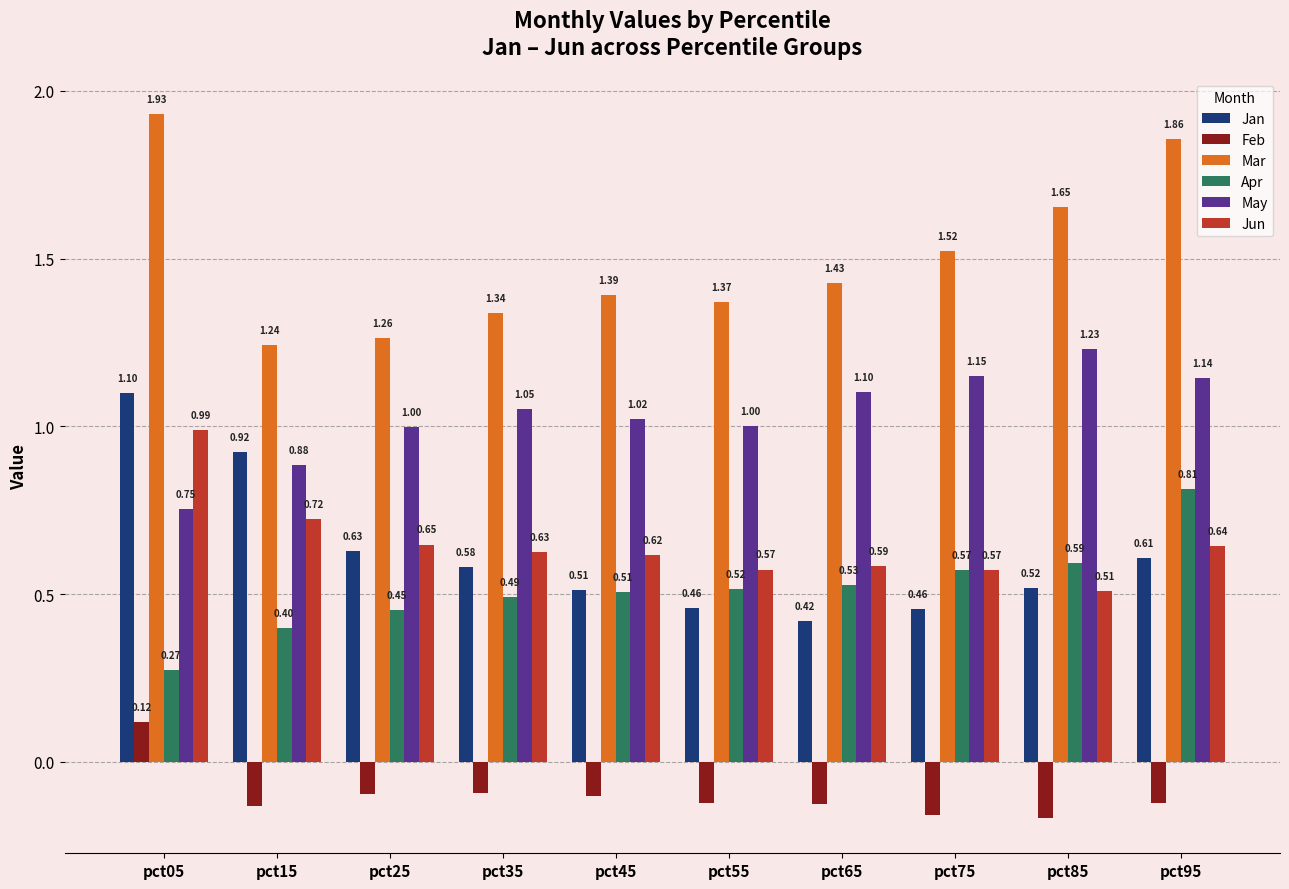

Rank the series by their maximum value, from lowest to highest.

Feb, Apr, Jun, Jan, May, Mar